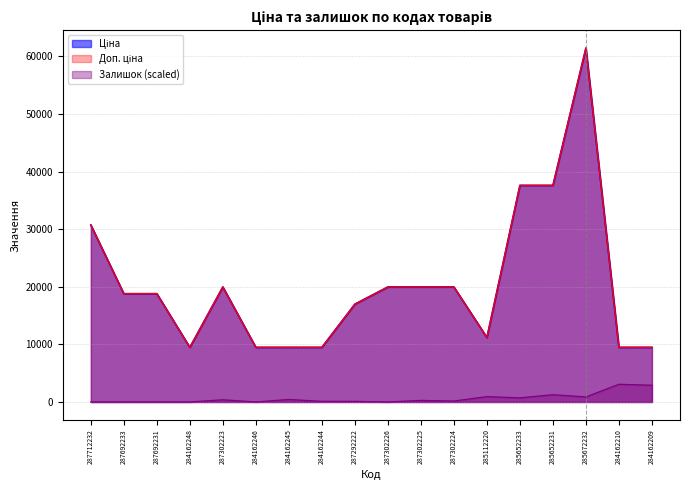

Between 287302223 and 285652233, which series saw the biggest shift?

Ціна